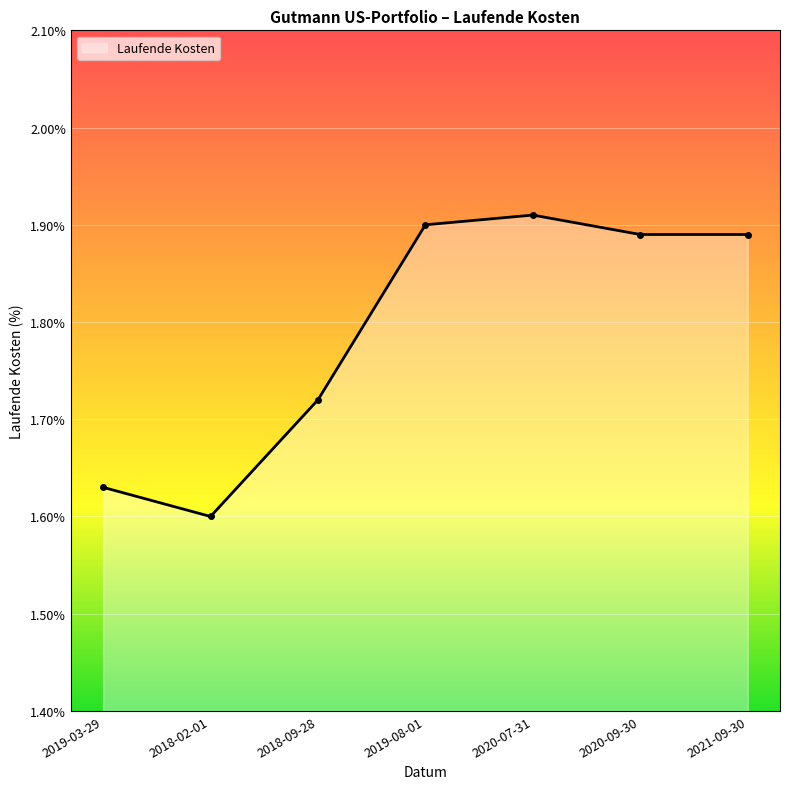

Where is the first local minimum?

2018-02-01